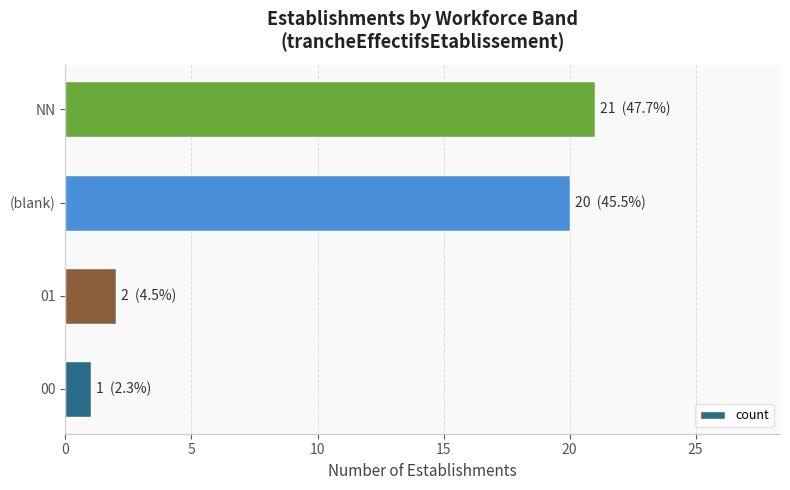

Is it true that the value at (blank) is 20?

True